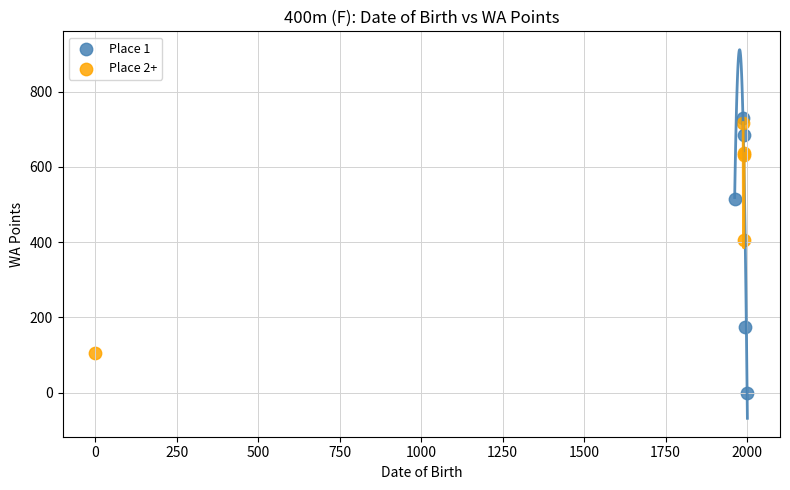

What are all the series names shown in the legend?

Place 1, Place 2+